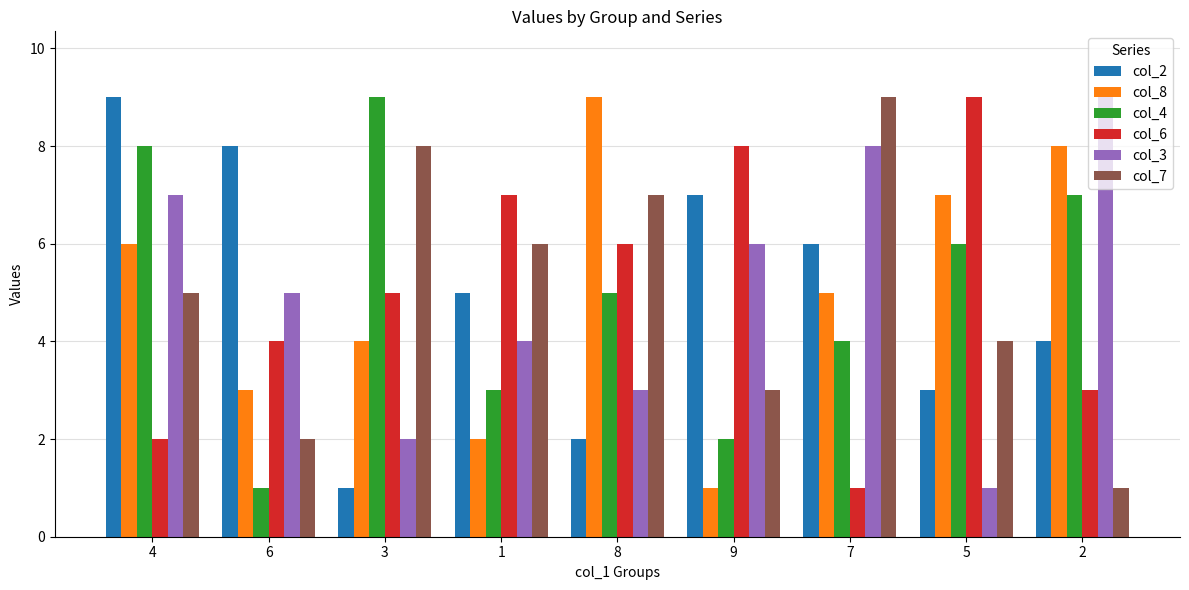

At which category is the sum across all series the highest?

4